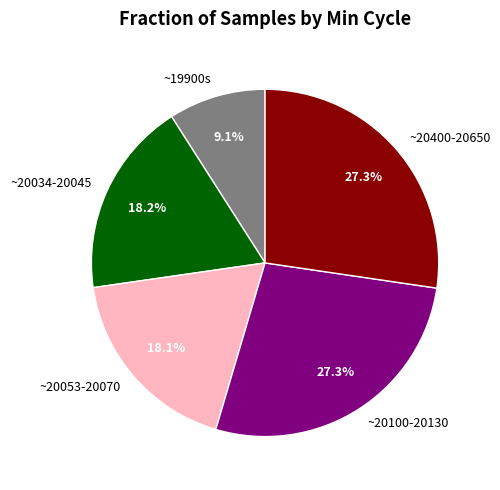

Is there any slice that represents more than half of the pie?

No